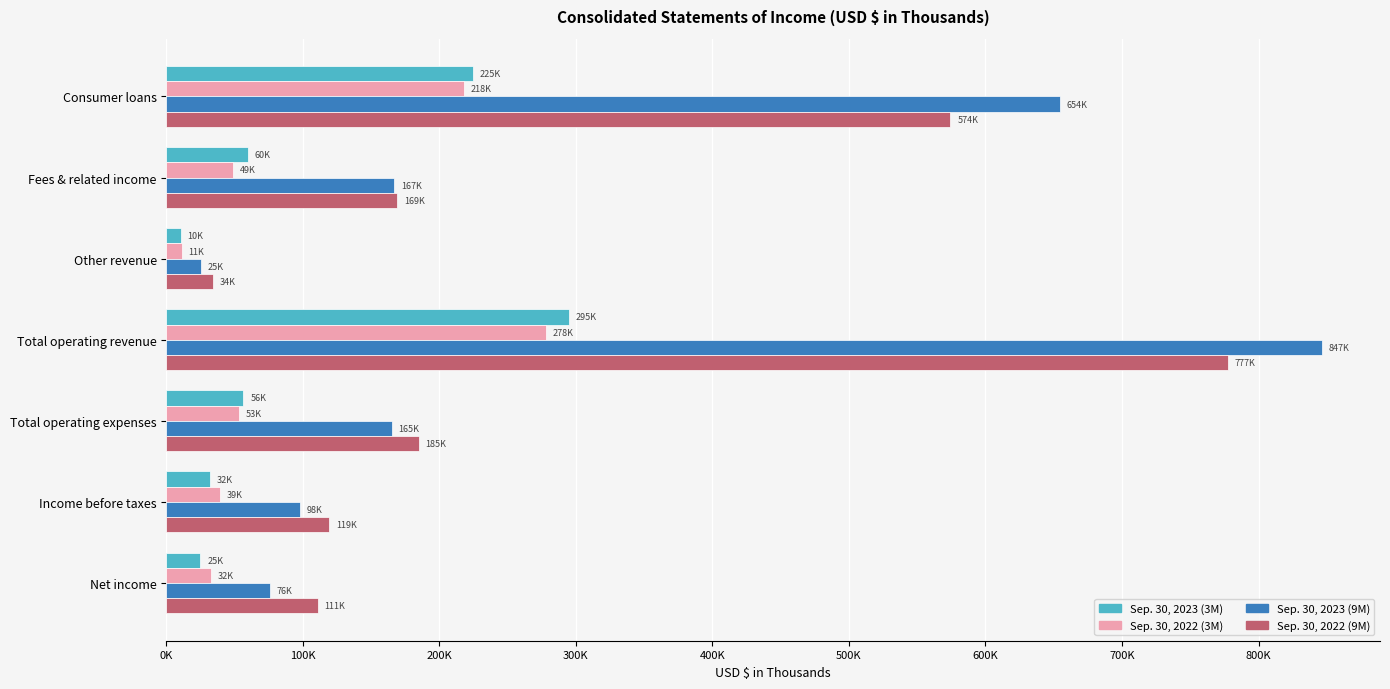

At which label does Sep. 30, 2023 (9M) reach its minimum?

Other revenue